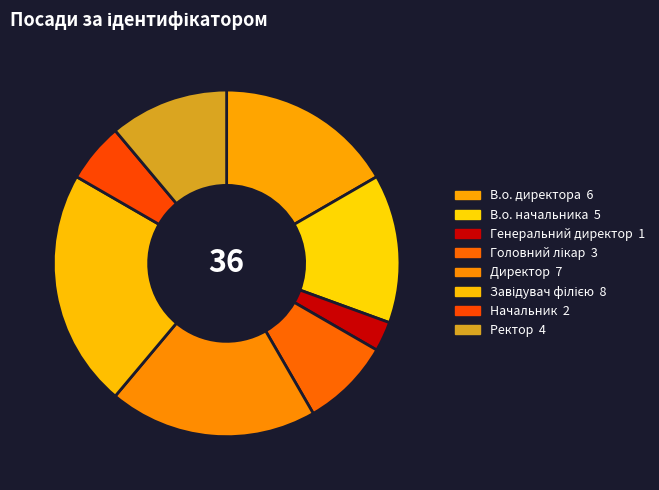

To the nearest percent, what is the combined percentage of Генеральний директор and В.о. начальника?

17%